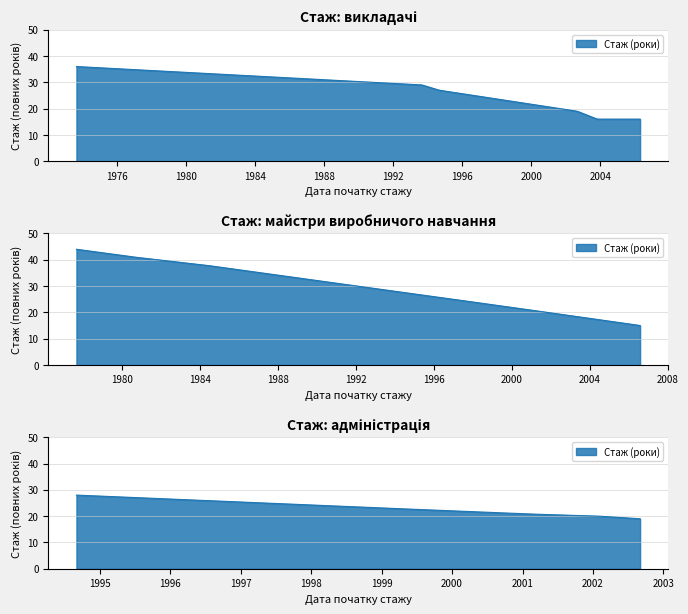

Where is the data nearest to the value 29?

1993-08-31